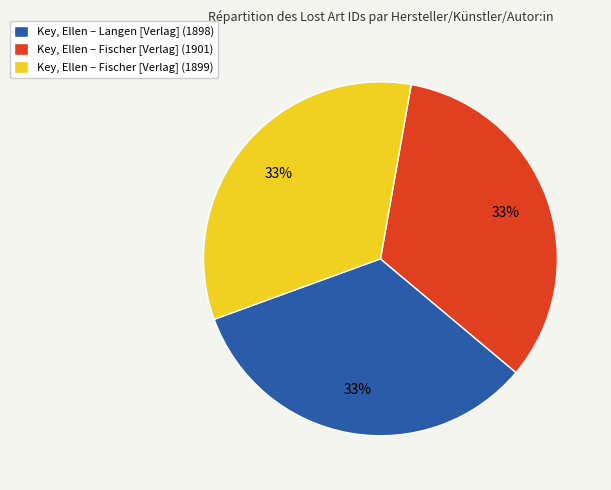

Is there any slice that represents more than half of the pie?

No